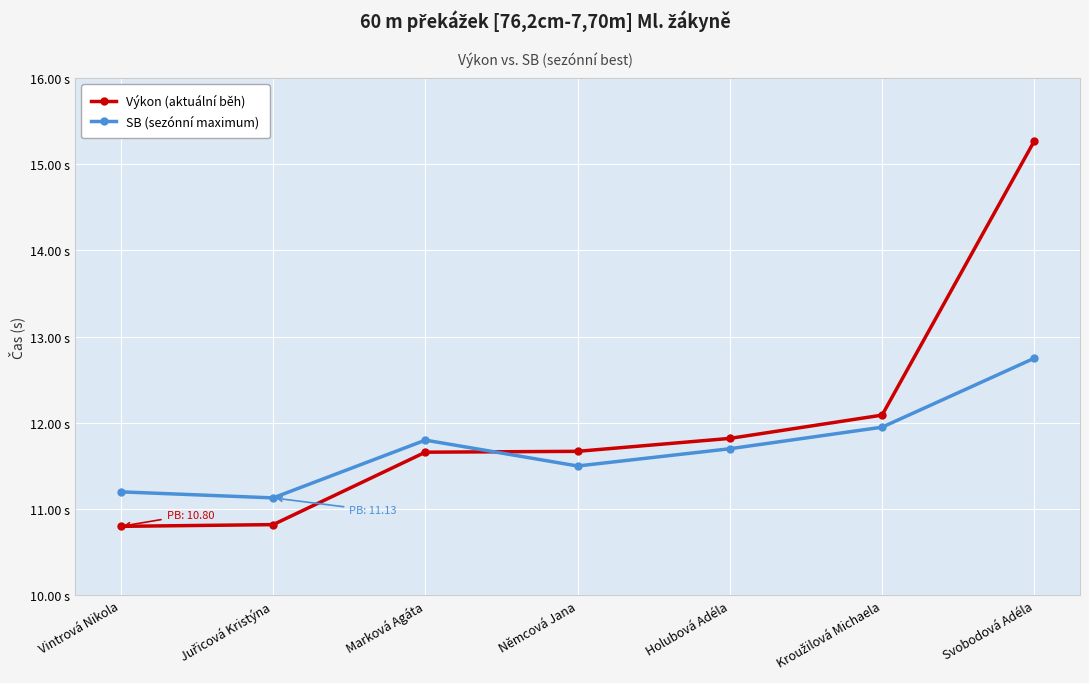

Where do Výkon (aktuální běh) and SB (sezónní maximum) first cross each other?

Marková Agáta and Němcová Jana